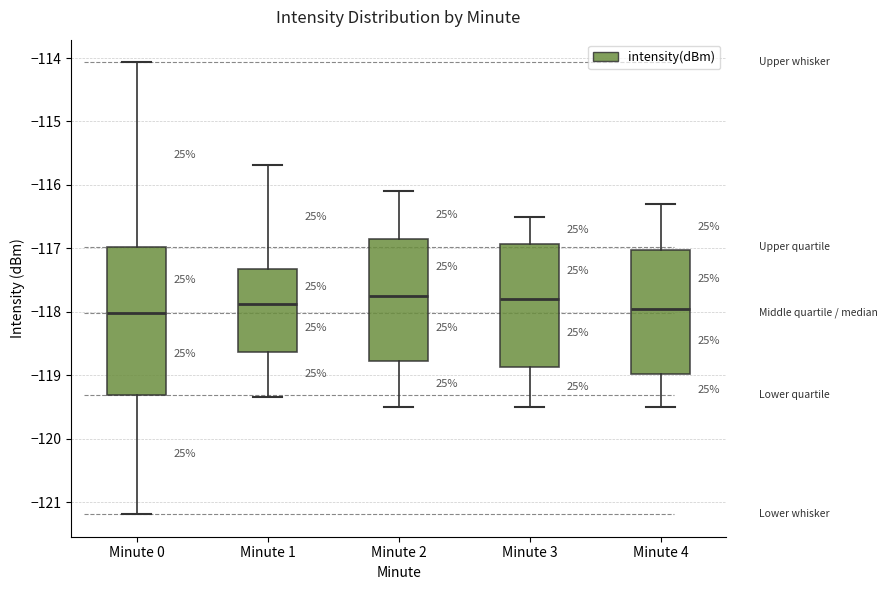

Which box is the tallest, from its lower edge to its upper edge?

Minute 0